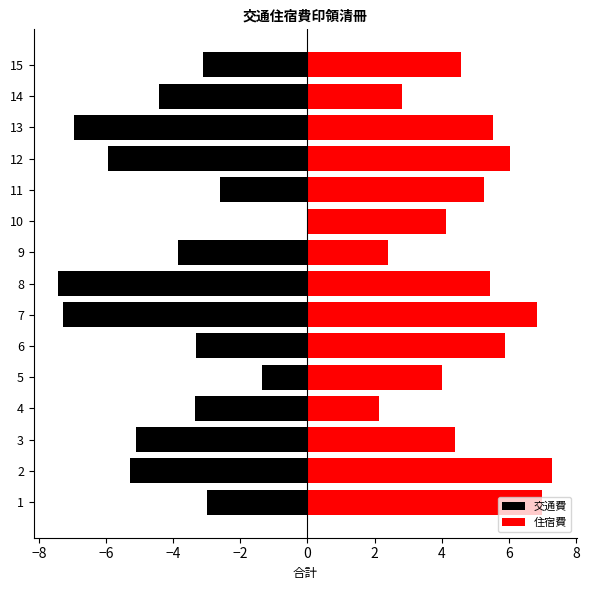

What is the smallest value displayed?

-7.4